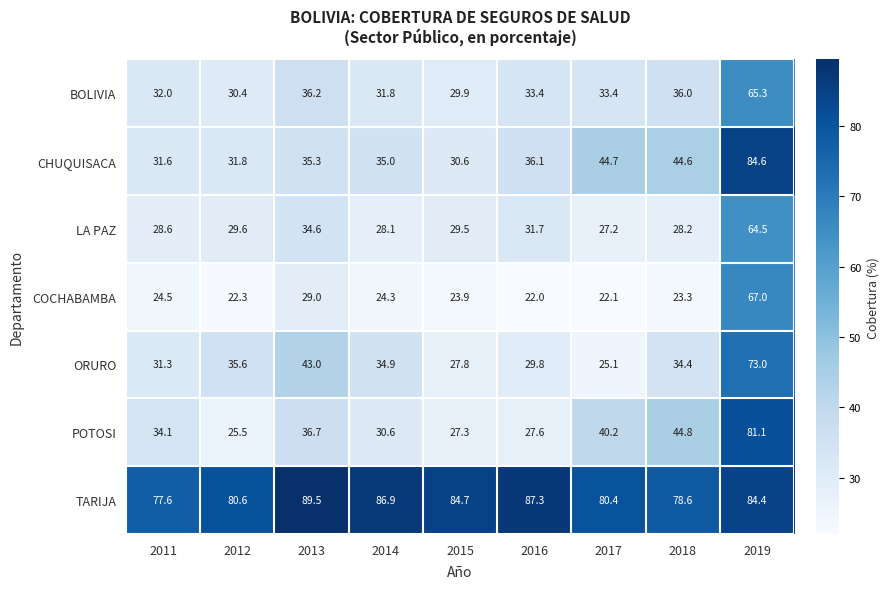

Read the POTOSI value at 2014.

30.6